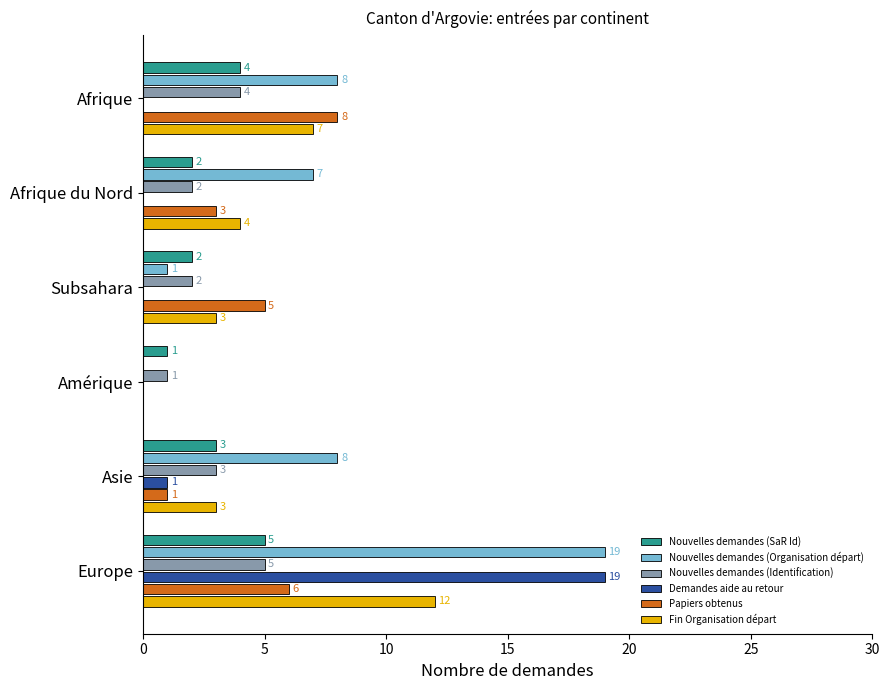

What are all the series names shown in the legend?

Nouvelles demandes (SaR Id), Nouvelles demandes (Organisation départ), Nouvelles demandes (Identification), Demandes aide au retour, Papiers obtenus, Fin Organisation départ